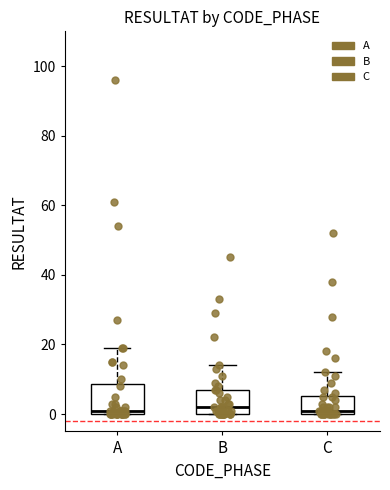

Reading left to right, read every box against the y-axis: the position of its median line, the range the box covers, and the ends of its whiskers. The values are not printed on the chart, so give them approximately, as read against the axis.

A: median 2, box 0 to 8, whiskers 0 to 20
B: median 2, box 0 to 8, whiskers 0 to 14
C: median 2, box 0 to 6, whiskers 0 to 12